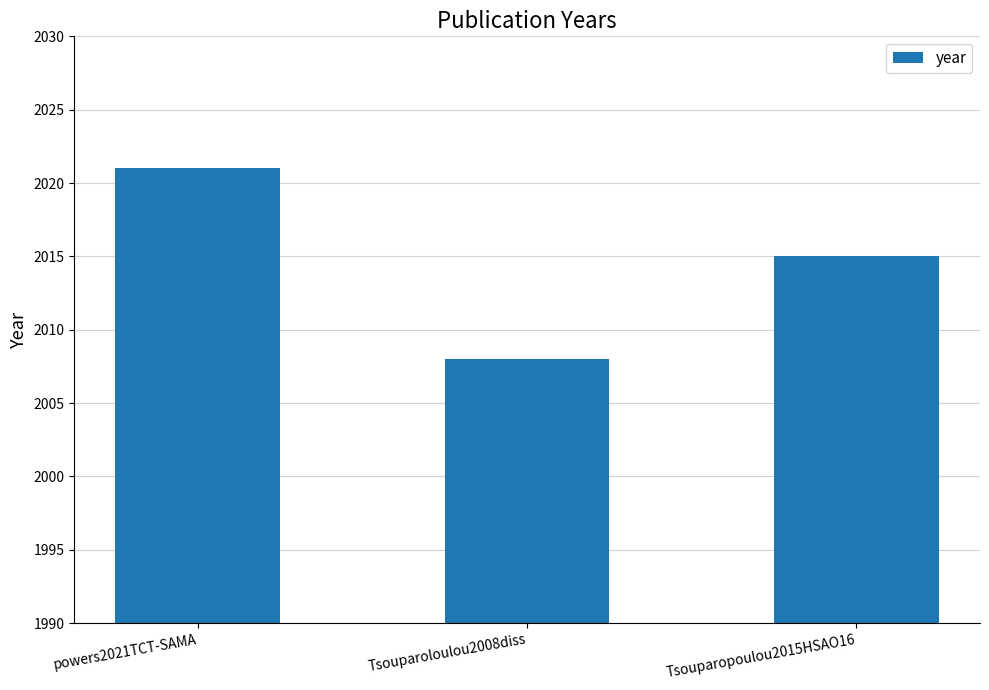

Which category has the highest value across all series?

powers2021TCT-SAMA